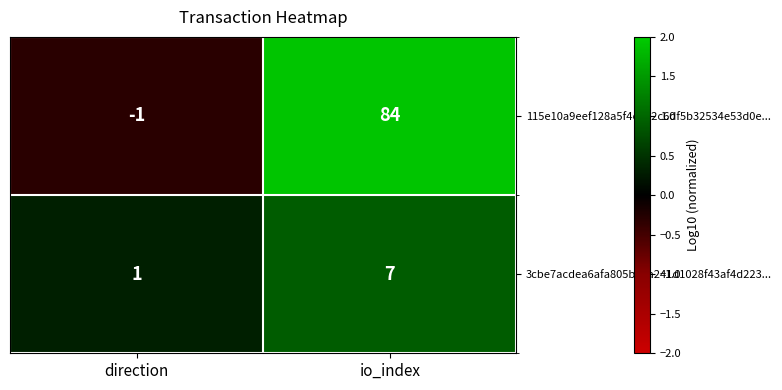

At direction, list the series in order from smallest to largest.

115e10a9eef128a5f4e522c6df5b32534e53d0e..., 3cbe7acdea6afa805b81a241d1028f43af4d223...